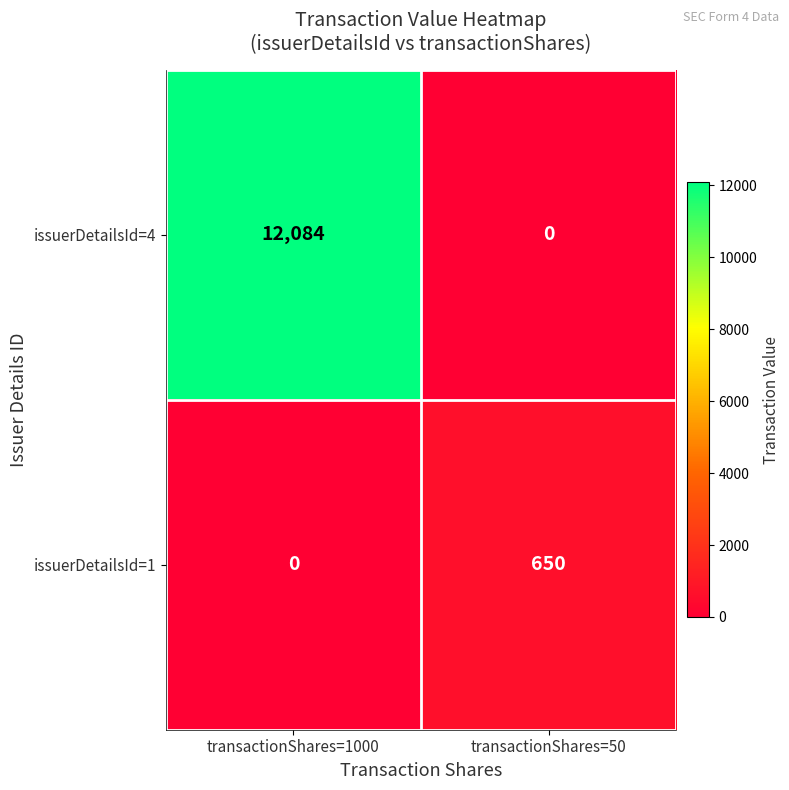

What is the difference between the maximum and minimum values in the issuerDetailsId=4 series?

12084